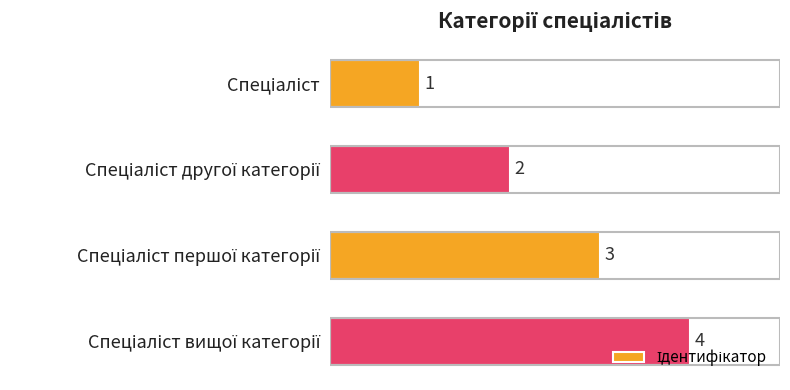

What is the sum of all values?

10